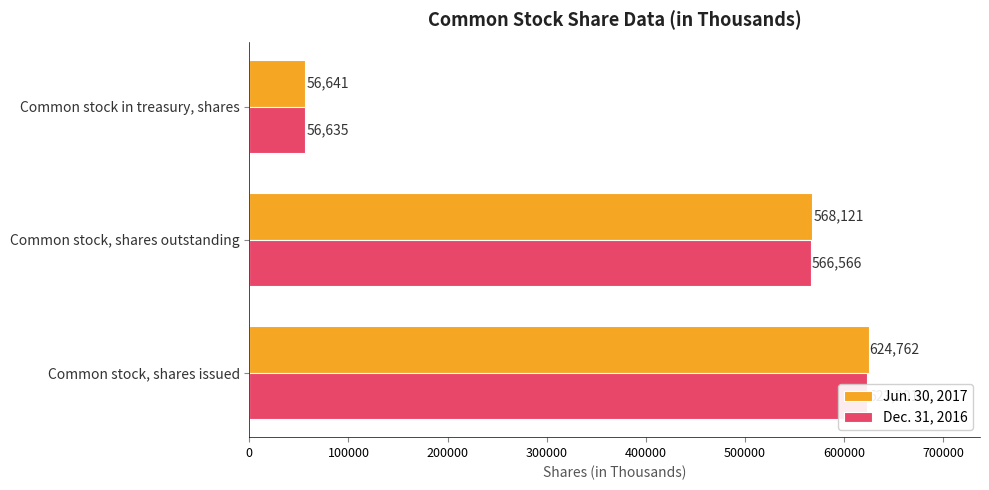

How many data points in Jun. 30, 2017 are above 568121?

1